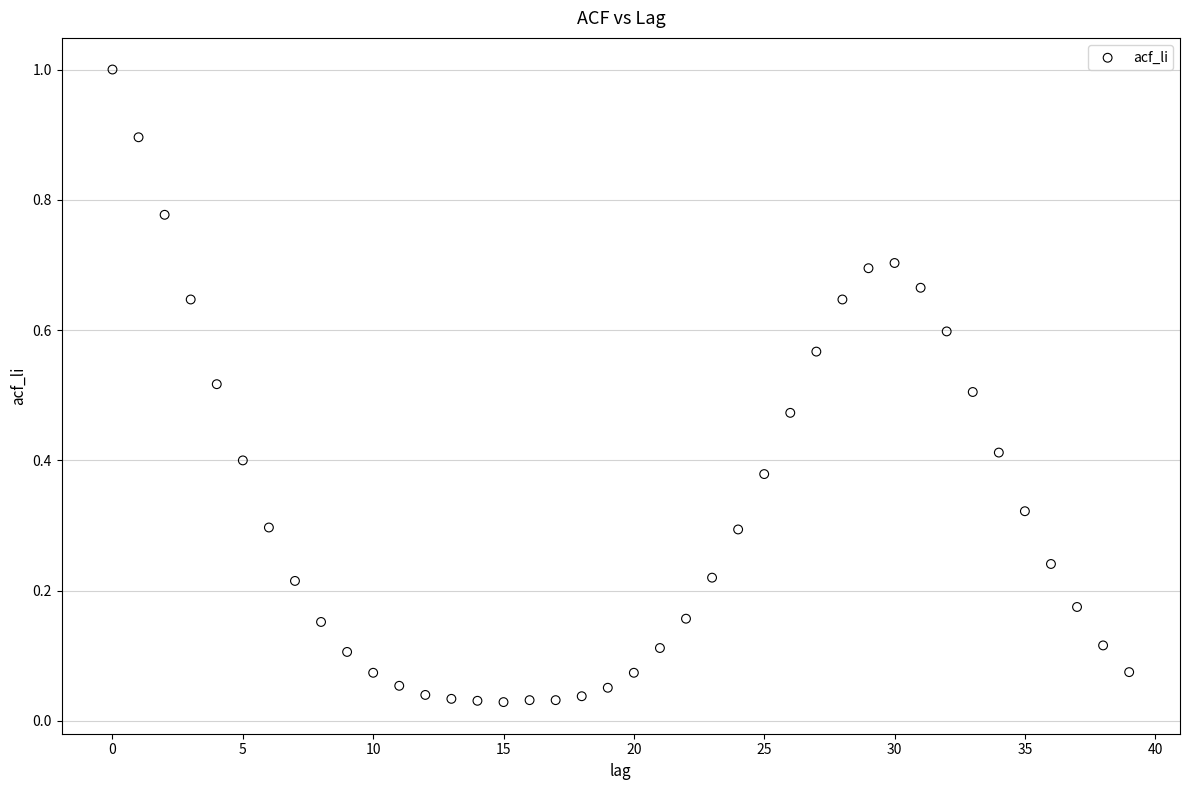

What is the range of Y values (max minus min)?

1.0